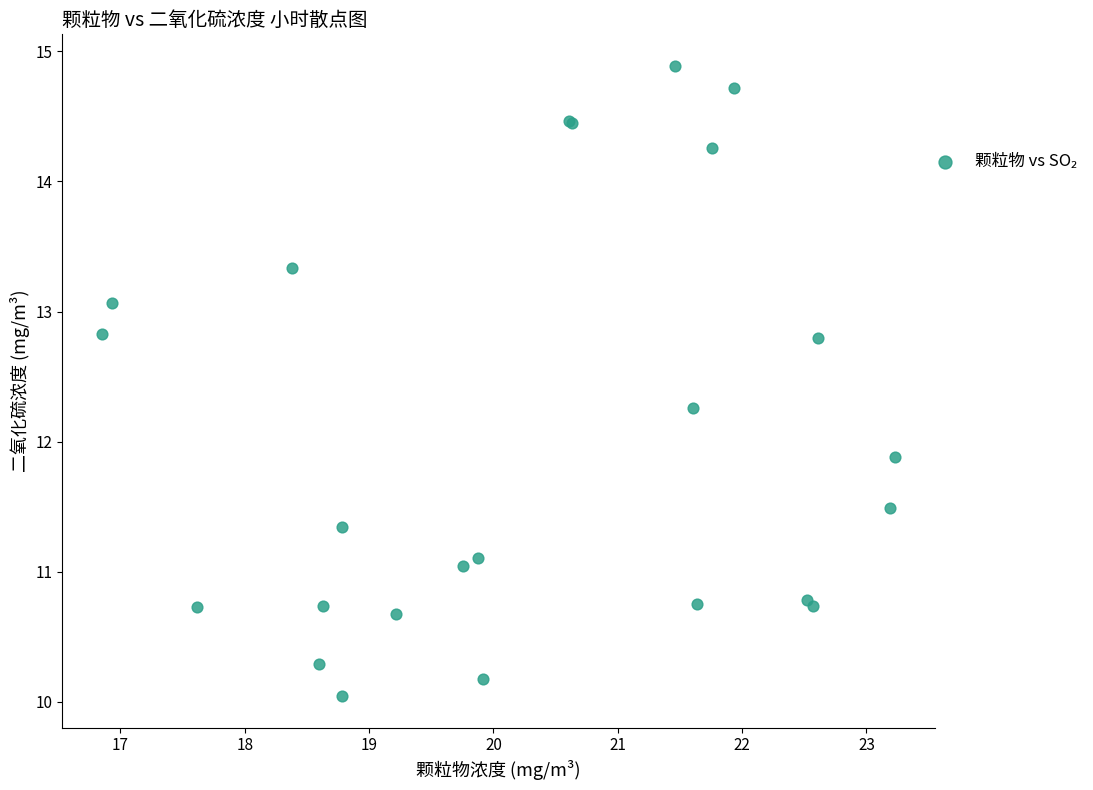

What Y value in the scatter plot is closest to 12?

11.9